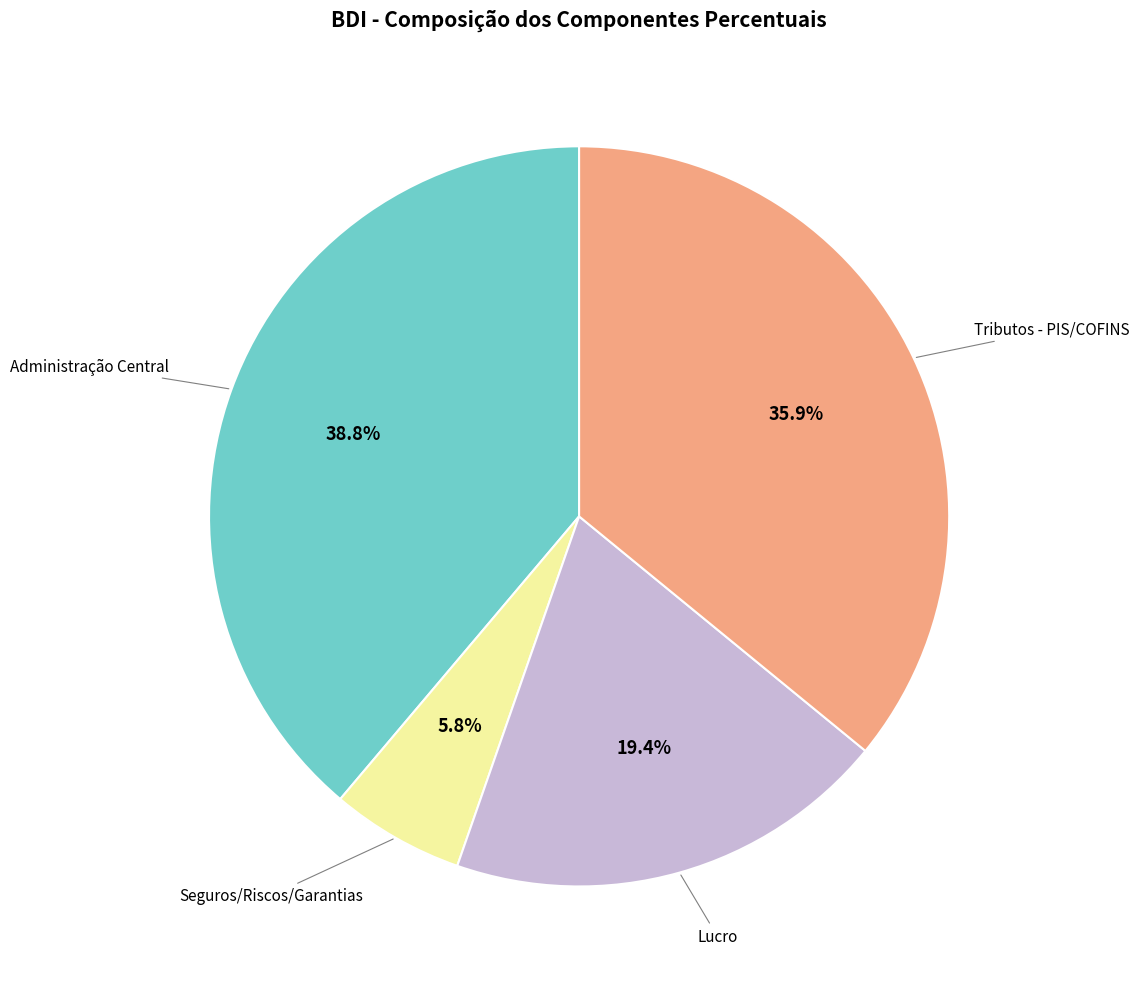

Is there a majority slice in this chart?

No